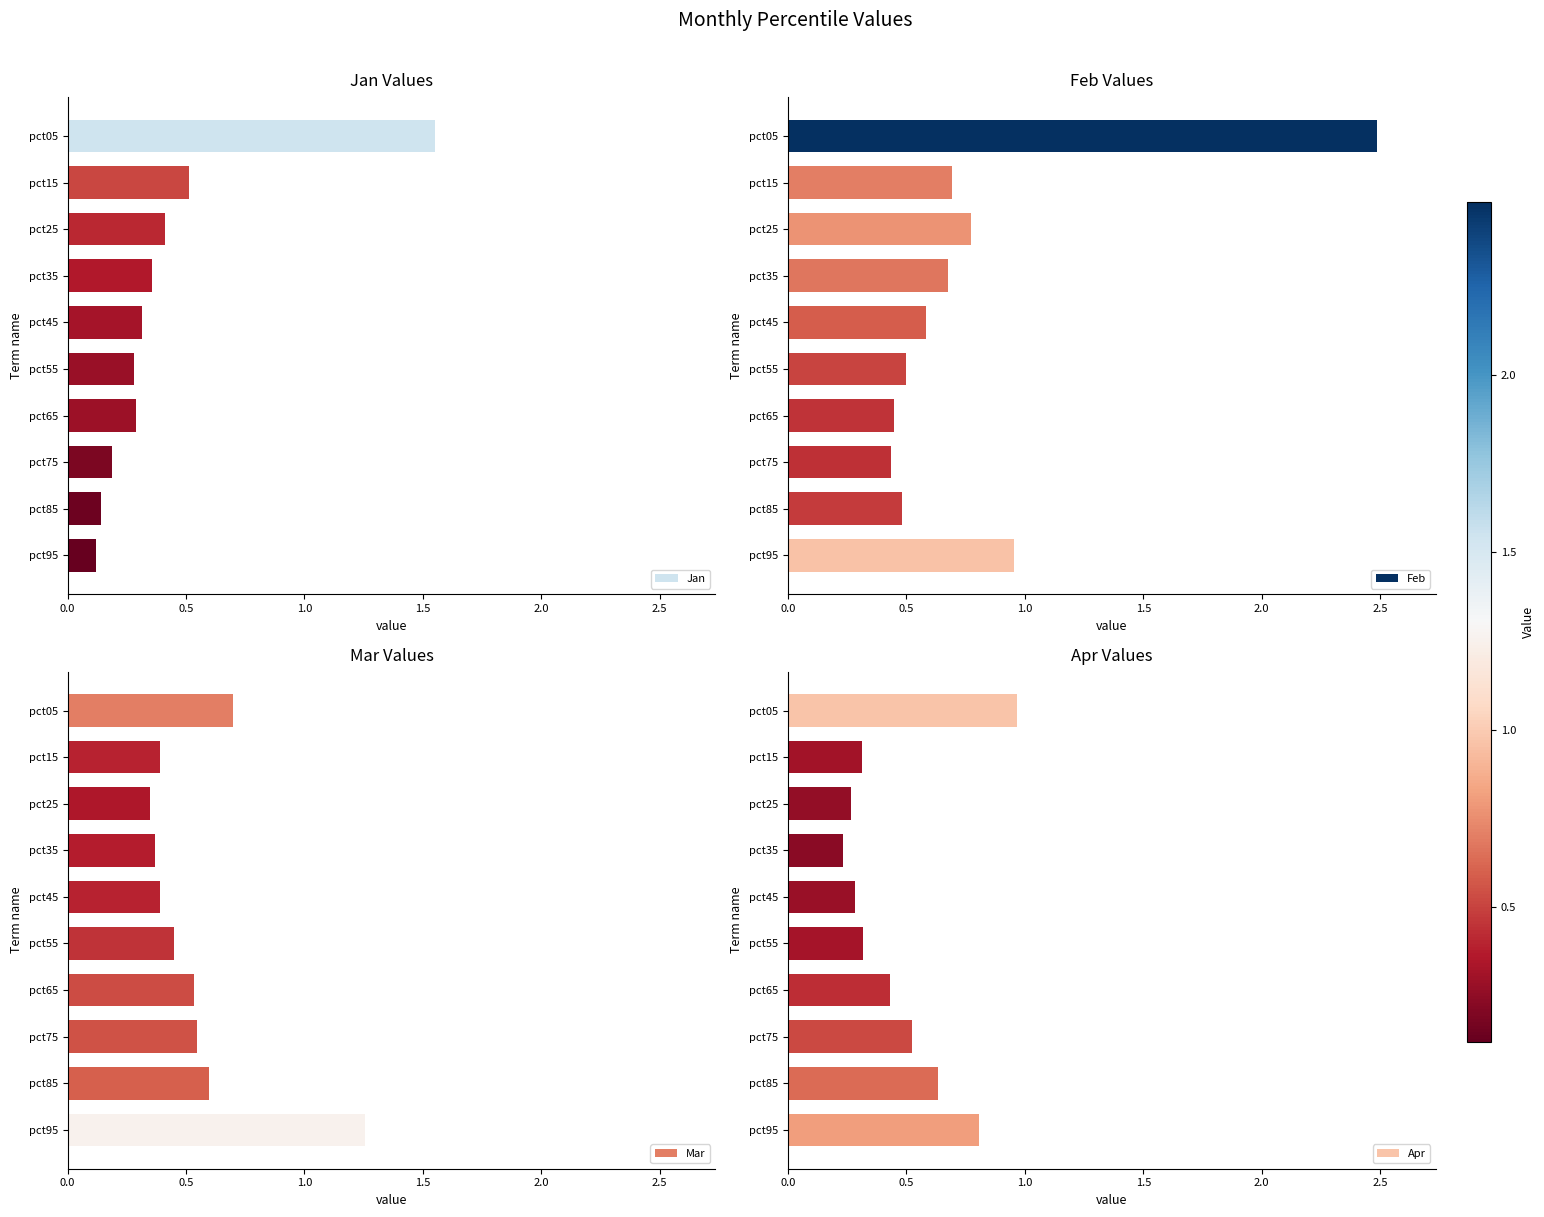

At how many categories does at least one series exceed 1?

2